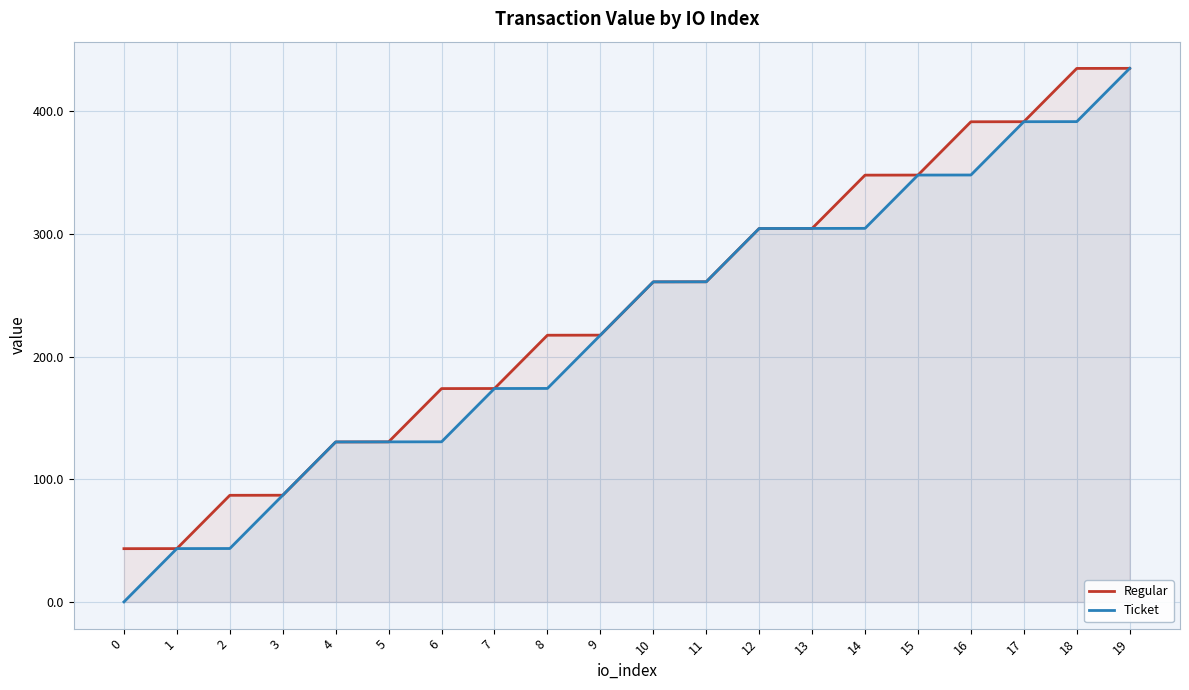

What is the sum of all Ticket values?

4481.4